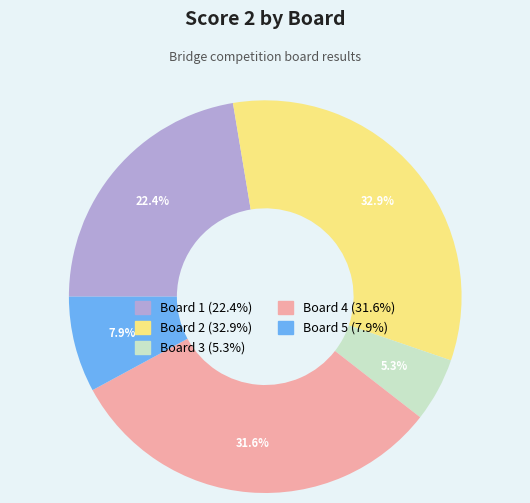

Is there a majority slice in this chart?

No